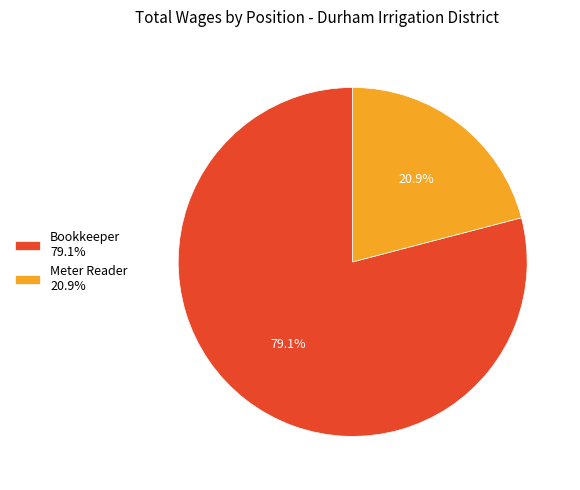

Rank the categories by value from lowest to highest.

Meter Reader, Bookkeeper